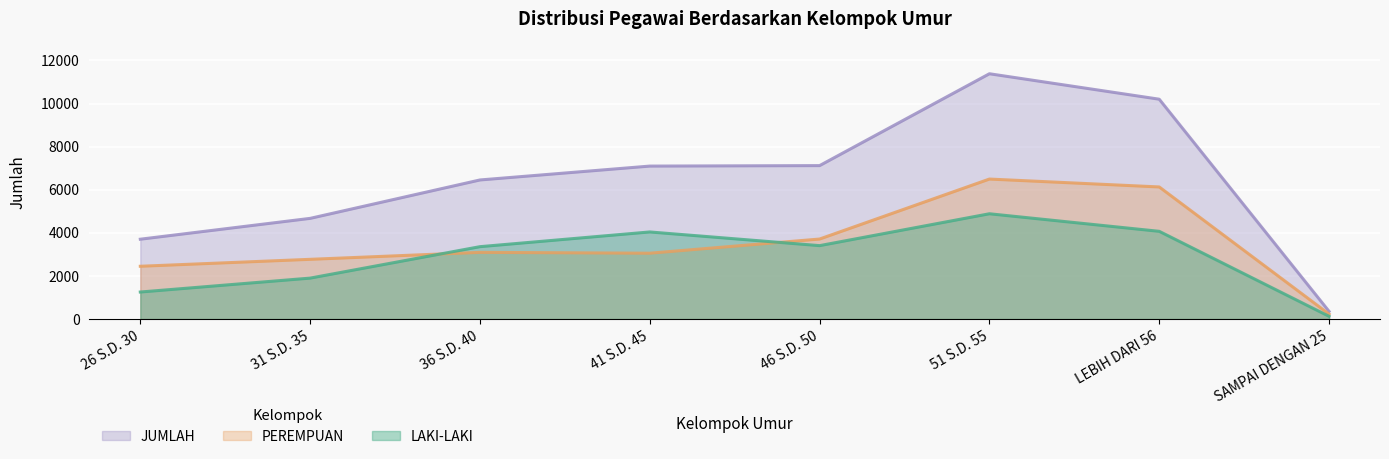

What is the smallest value displayed?

128